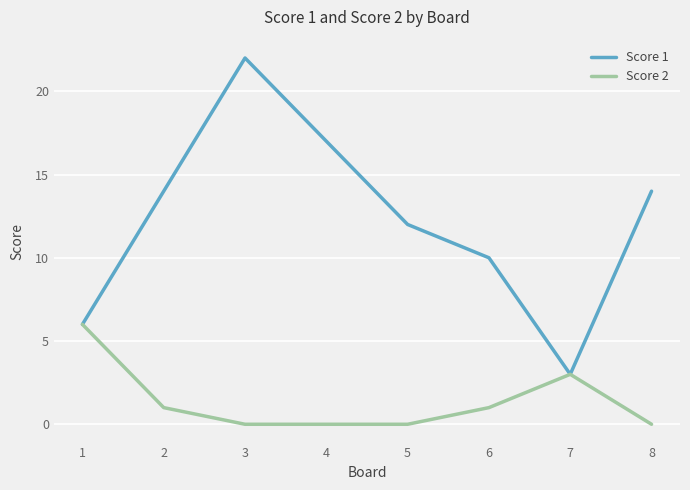

How many lines are shown in the chart?

2